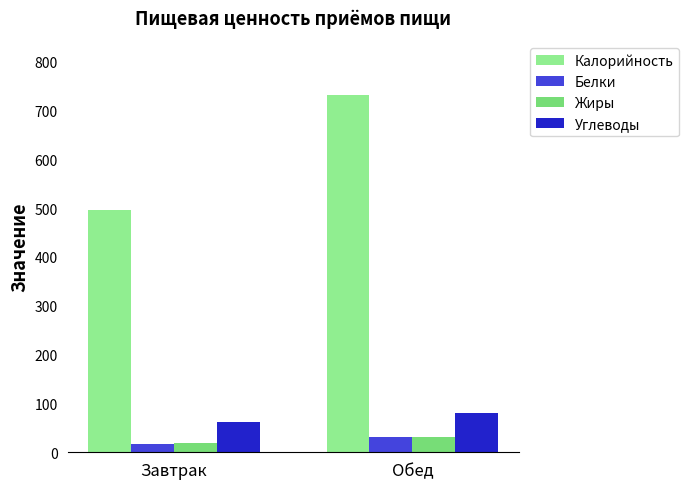

Reading left to right, list all the values displayed in this chart.

Калорийность: 495.3	732.3
Белки: 17.6	30.5
Жиры: 19.5	31.6
Углеводы: 62.8	80.5